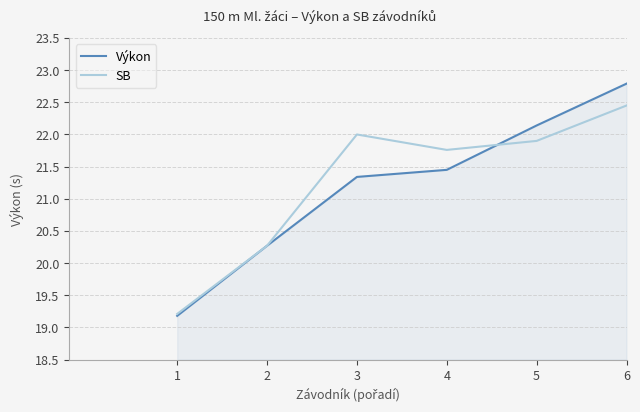

Is the value of SB at 6 greater than the value of Výkon at 2?

Yes